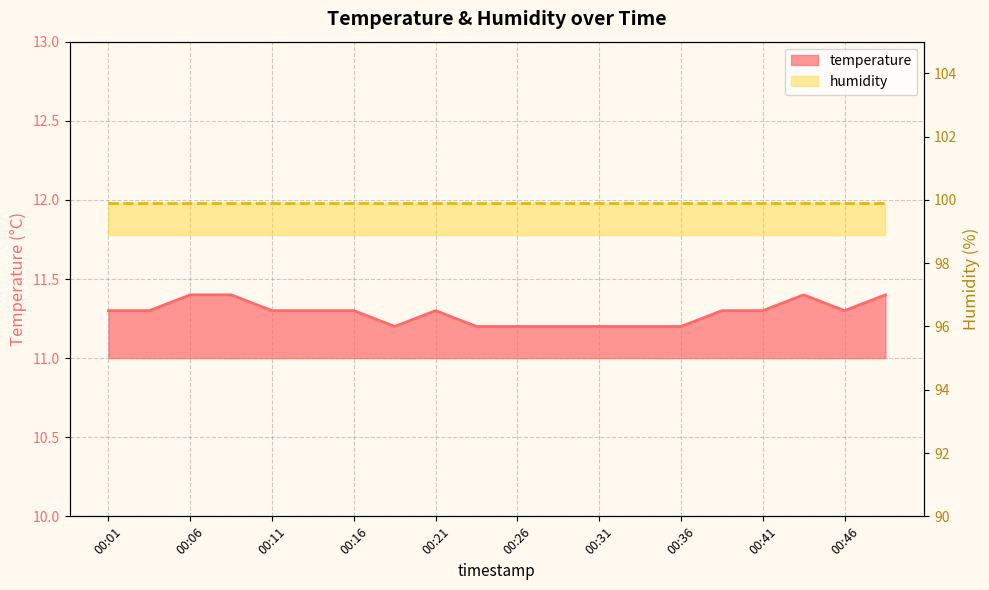

List the labels in order of value, smallest first.

00:18, 00:23, 00:26, 00:28, 00:31, 00:33, 00:36, 00:01, 00:04, 00:11, 00:14, 00:16, 00:21, 00:38, 00:41, 00:46, 00:06, 00:09, 00:43, 00:48